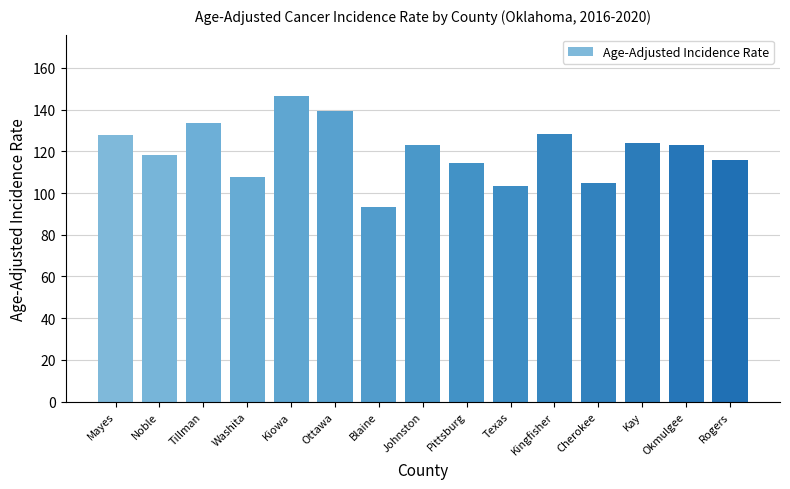

Which label corresponds to the smallest value in the chart?

Blaine